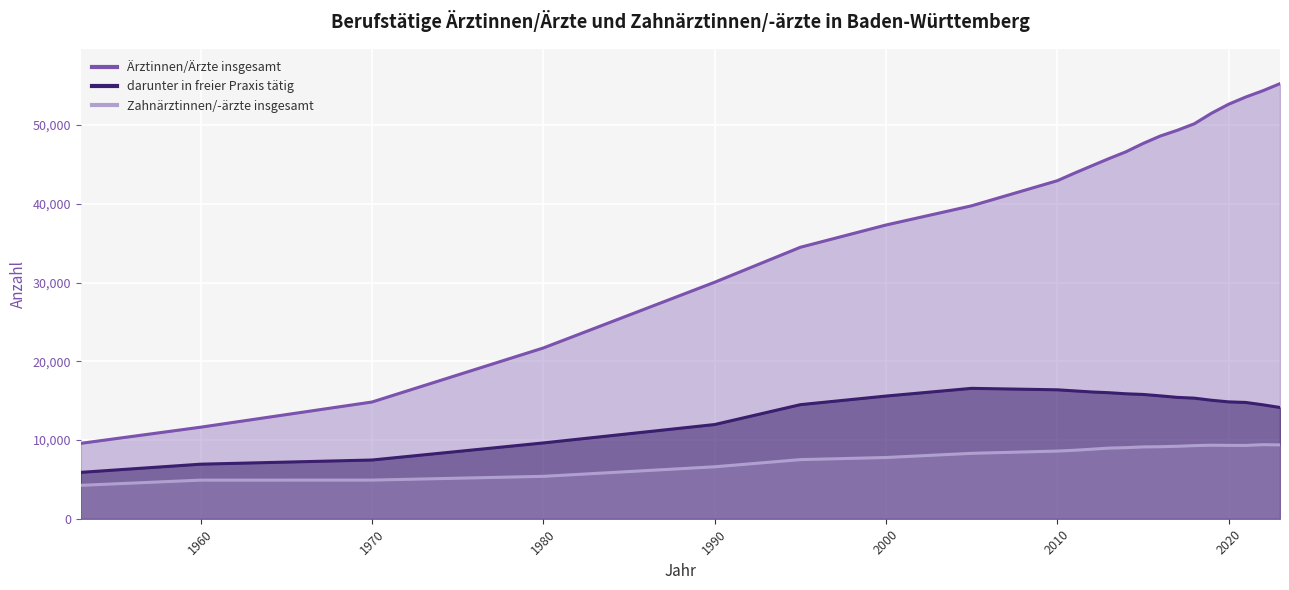

Reading left to right, what are all the values shown in this chart?

Ärztinnen/Ärzte insgesamt: 9575	11628	14827	21691	30040	34479	37308	39749	42934	43895	44816	45731	46600	47658	48603	49337	50168	51505	52648	53565	54363	55264
darunter in freier Praxis tätig: 5889	6928	7458	9628	11964	14487	15581	16561	16375	16239	16103	16007	15871	15787	15610	15415	15314	15050	14843	14769	14470	14129
Zahnärztinnen/-ärzte insgesamt: 4242	4905	4907	5384	6597	7506	7777	8307	8594	8695	8831	8969	9027	9120	9145	9202	9287	9337	9316	9310	9408	9381